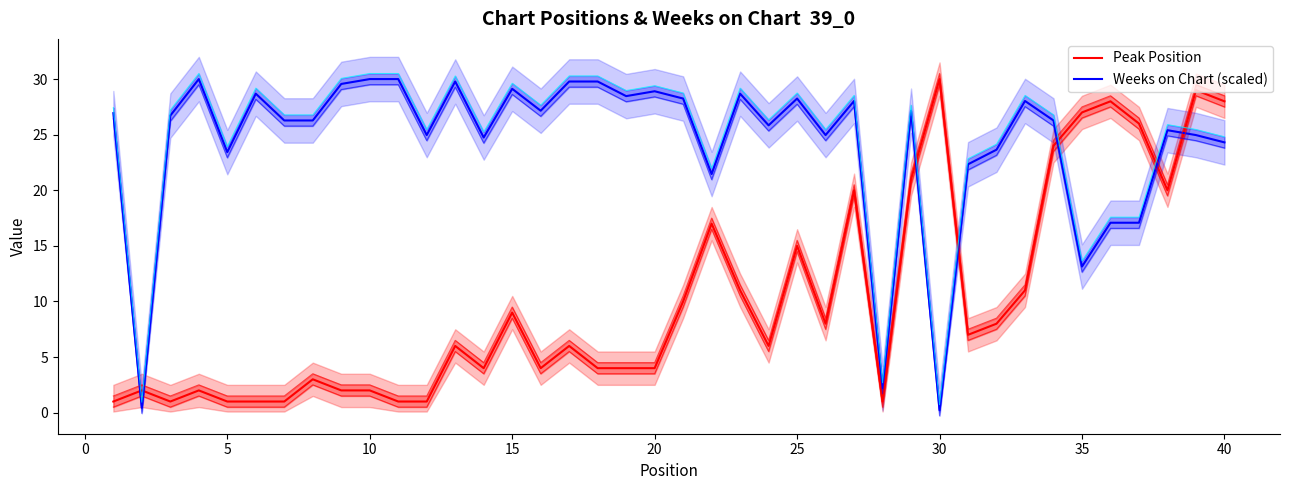

How many interior local valleys does the Peak Position series have?

8